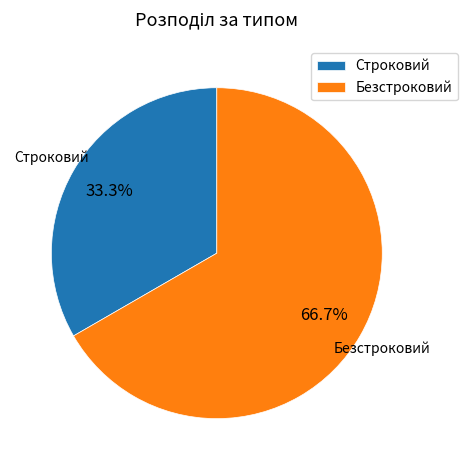

What percentage is the Строковий slice, to the nearest percent?

33%